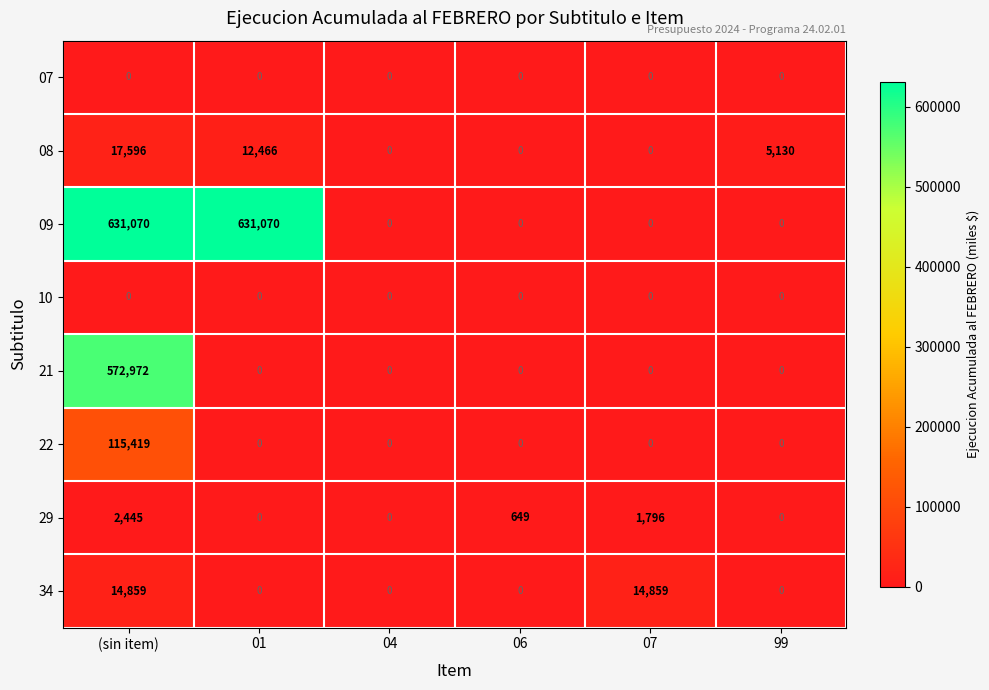

What is the total value across all series at (sin item)?

1354361